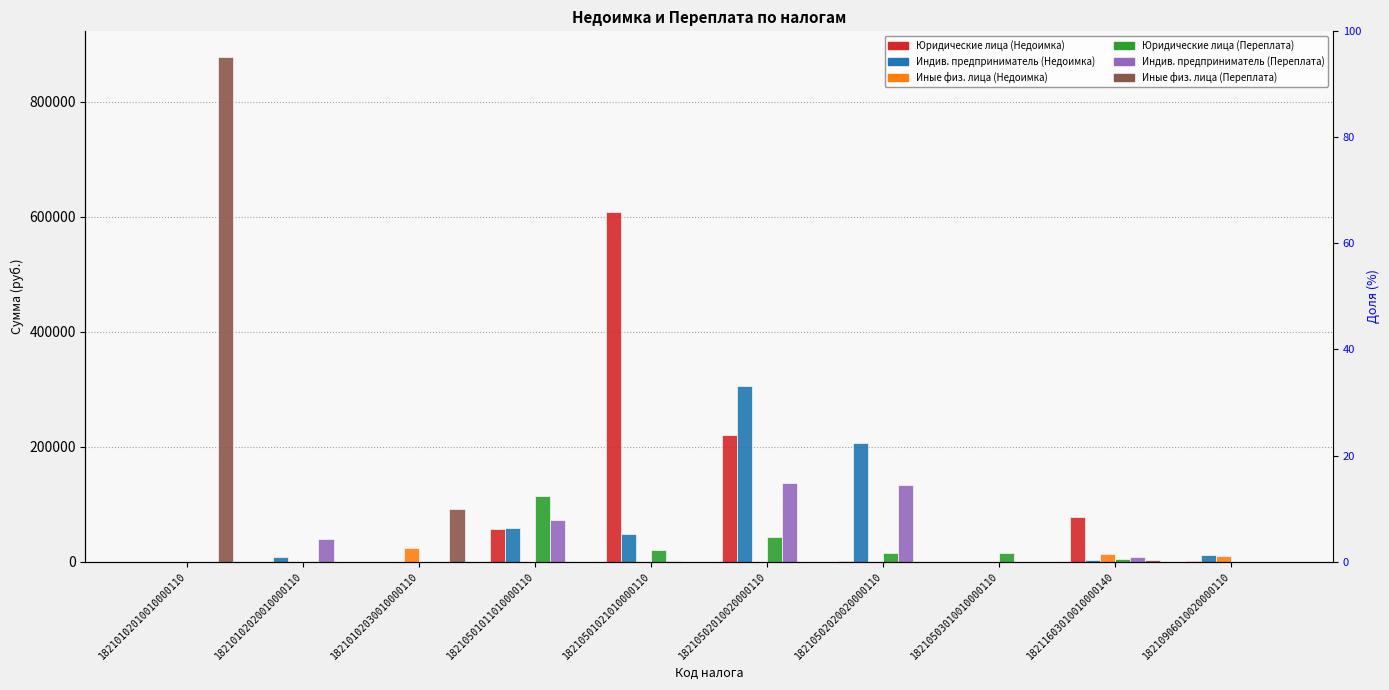

Is it true that Юридические лица (Недоимка) equals 219734.4 at 18210502010020000110?

True